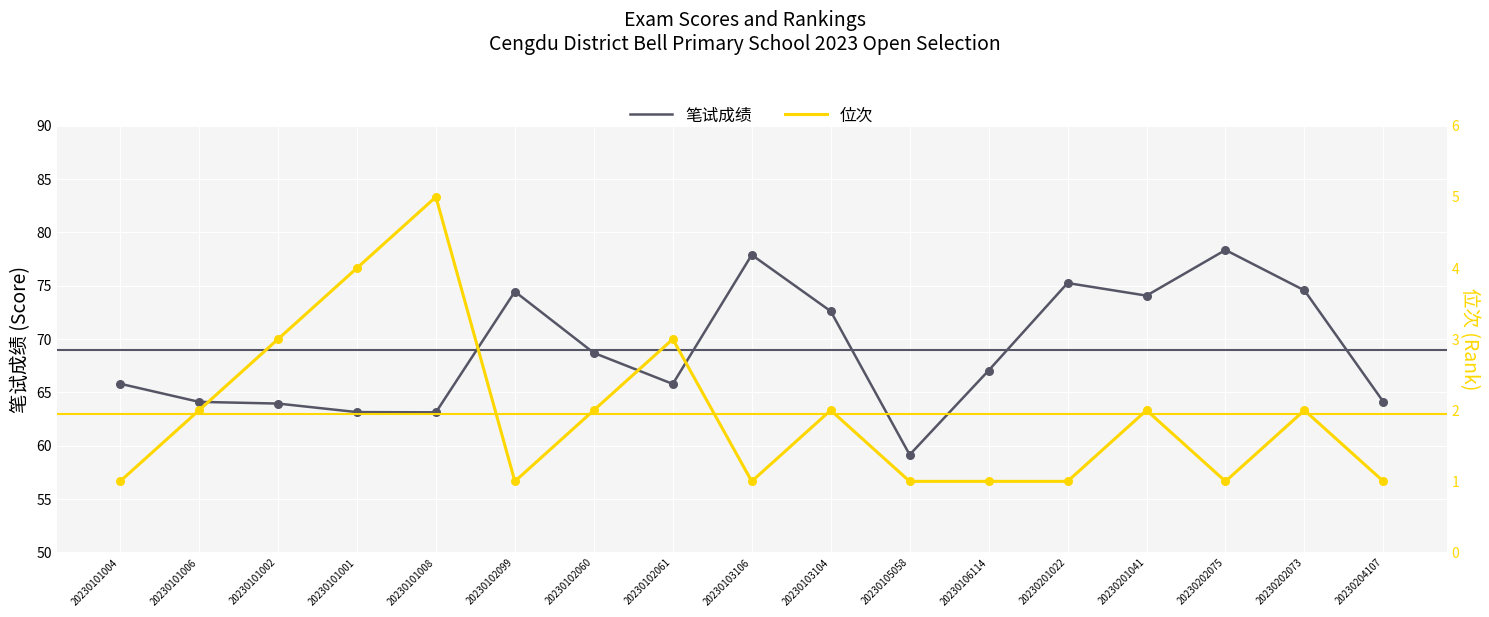

Which series contains the lowest Y value?

位次